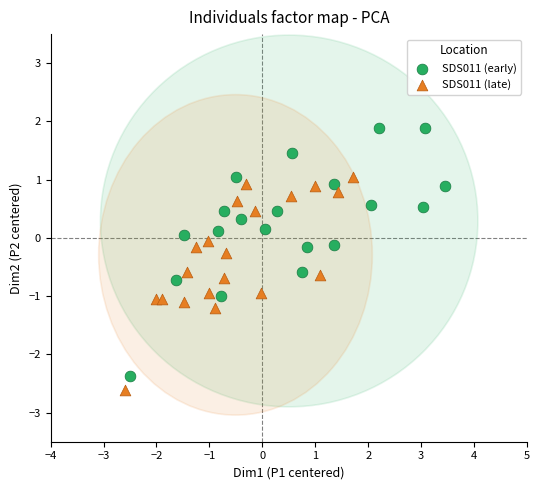

What are all the series names shown in the legend?

SDS011 (early), SDS011 (late)